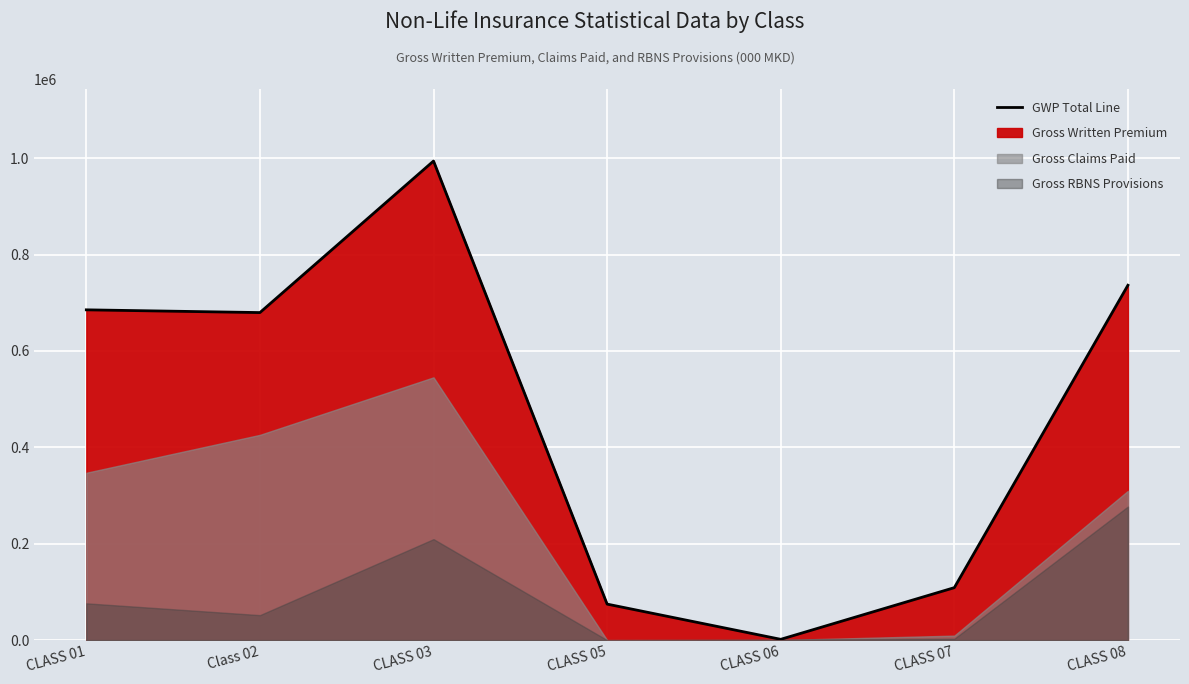

True or false: Gross Written Premium and Gross Claims Paid intersect in this chart.

False